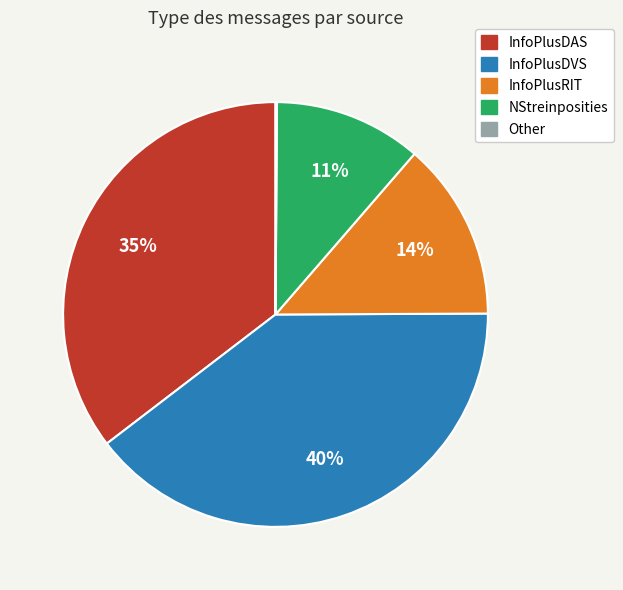

Is there a majority slice in this chart?

No